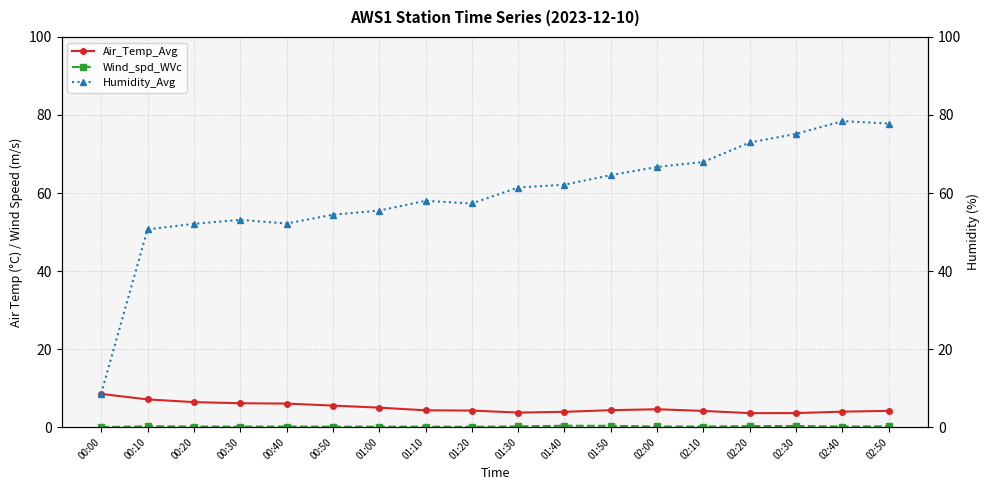

What is the value of the Wind_spd_WVc point at the 12th from the left?

0.3